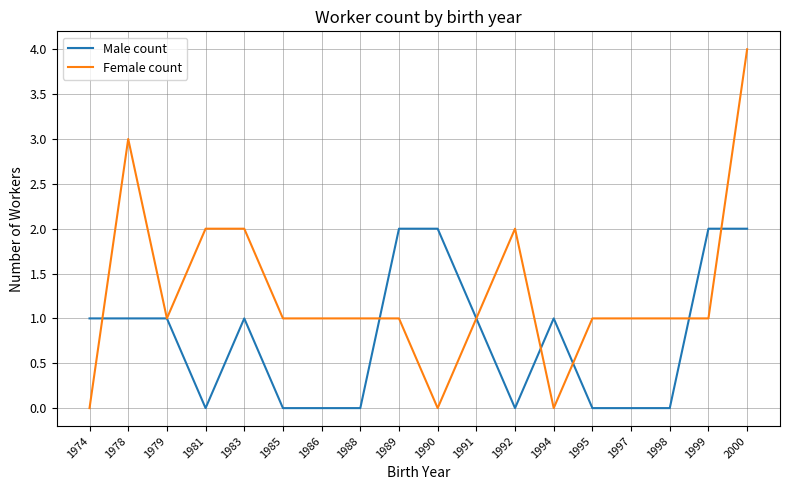

What is the sum of the Male count values at 1989 and 1995?

2